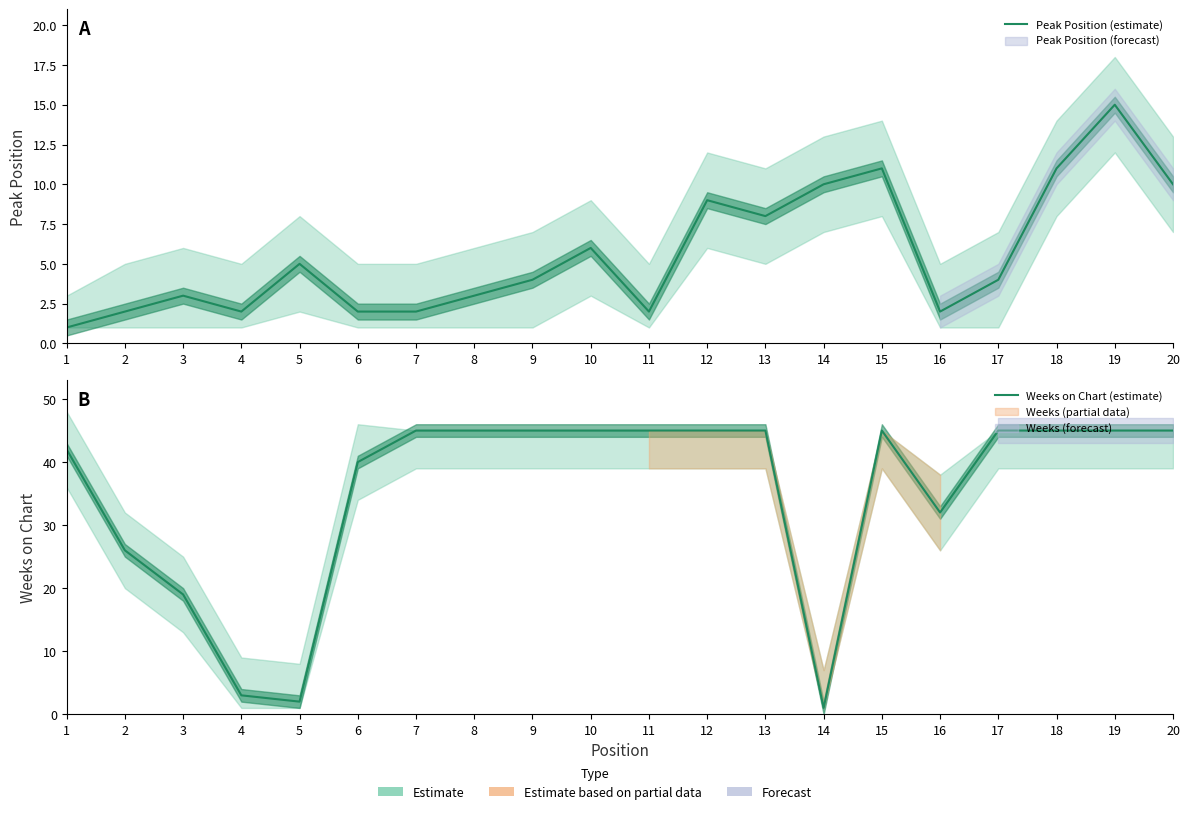

Rank the series by their maximum value, from highest to lowest.

Weeks on Chart (estimate), Peak Position (estimate)